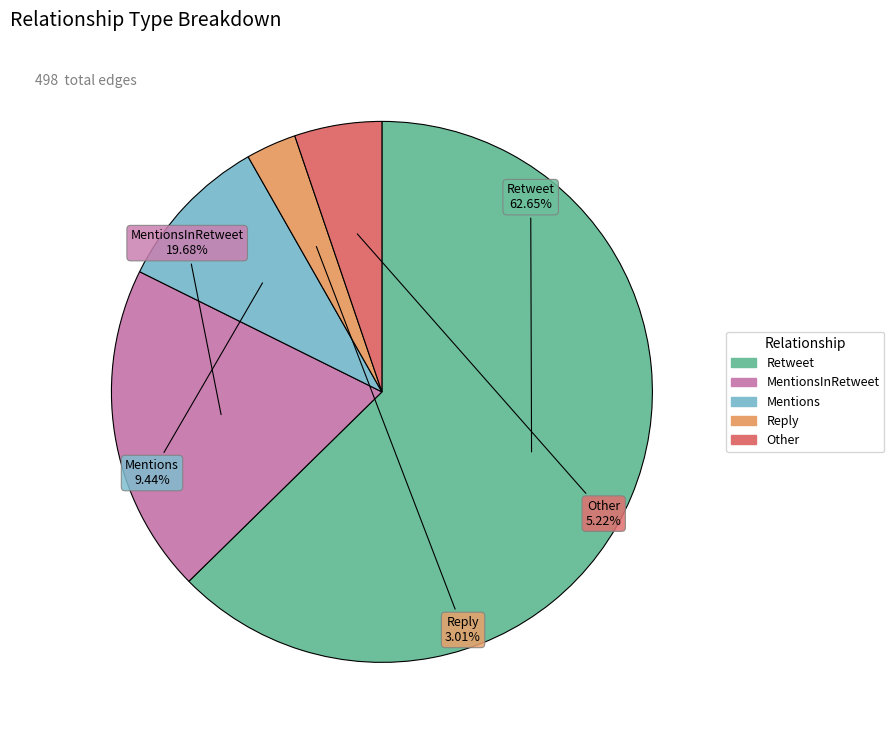

Does any single category account for the majority?

Yes